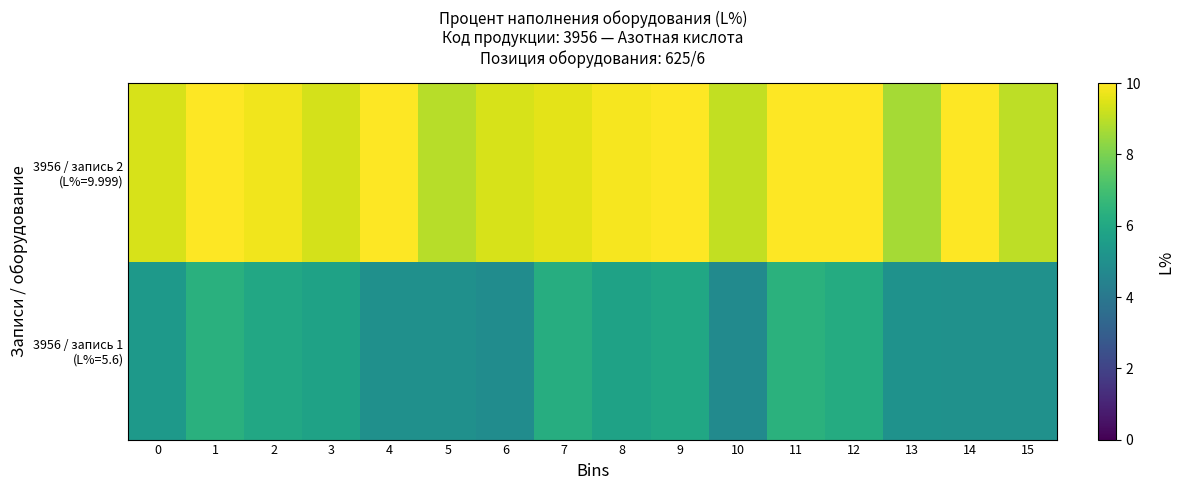

List the series in order of their overall mean, lowest first.

3956 / запись 1 (L%=5.6), 3956 / запись 2 (L%=9.999)